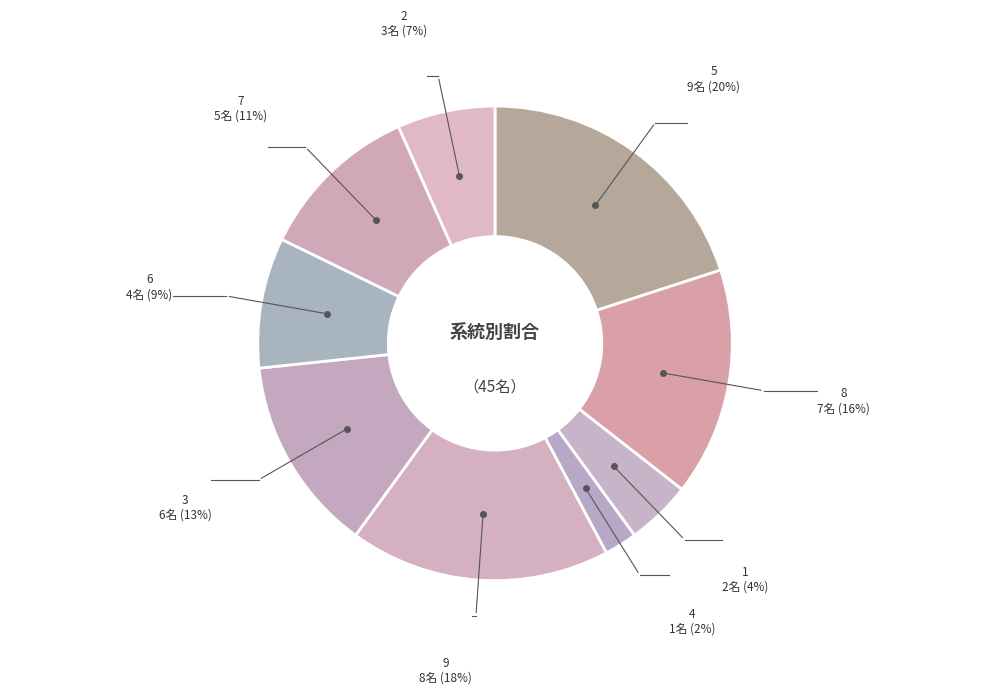

Is 6 the majority of the pie?

No